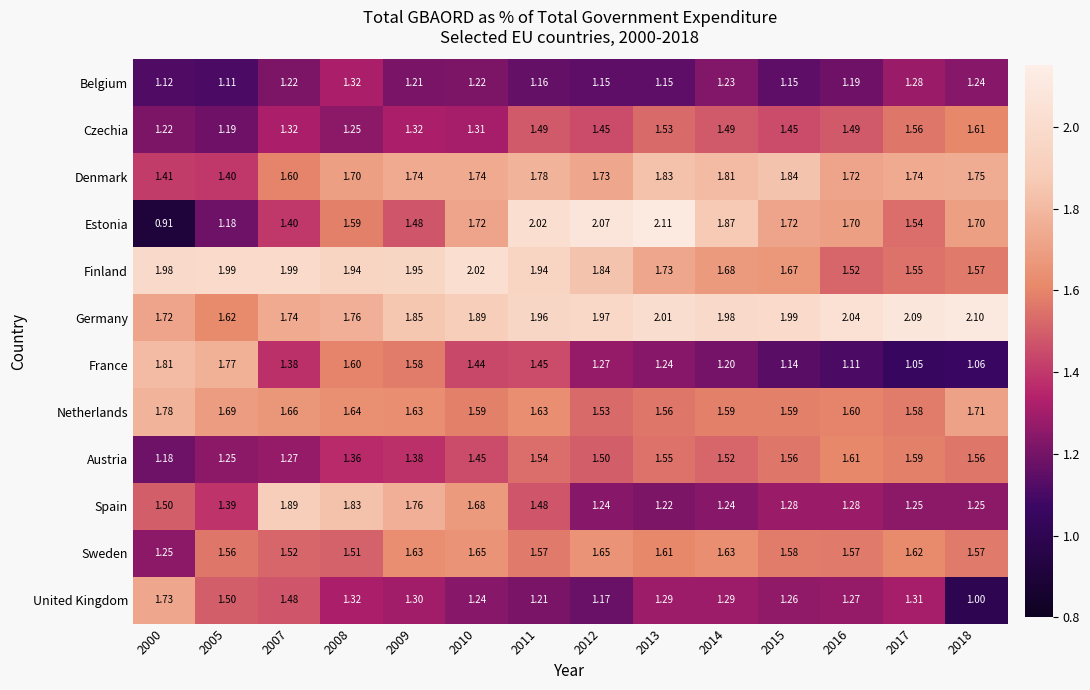

Which series has the widest spread of values?

Estonia